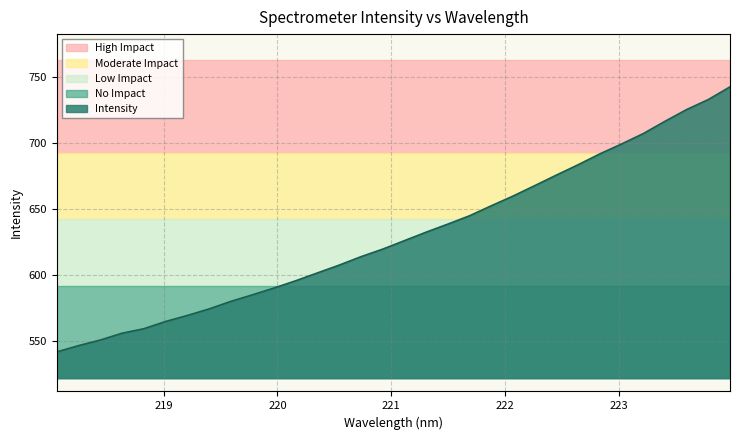

The chart shows a value of 342.4 at 220.9264. True or false?

False